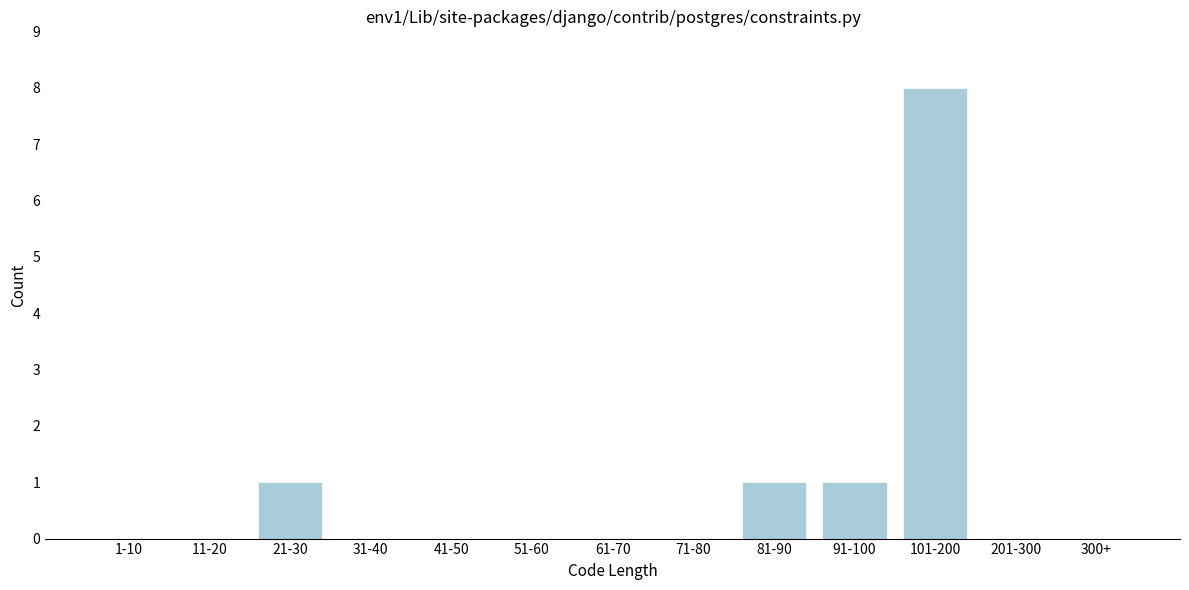

Reading right to left, list all the values displayed in this chart.

300+=0	201-300=0	101-200=8	91-100=1	81-90=1	71-80=0	61-70=0	51-60=0	41-50=0	31-40=0	21-30=1	11-20=0	1-10=0